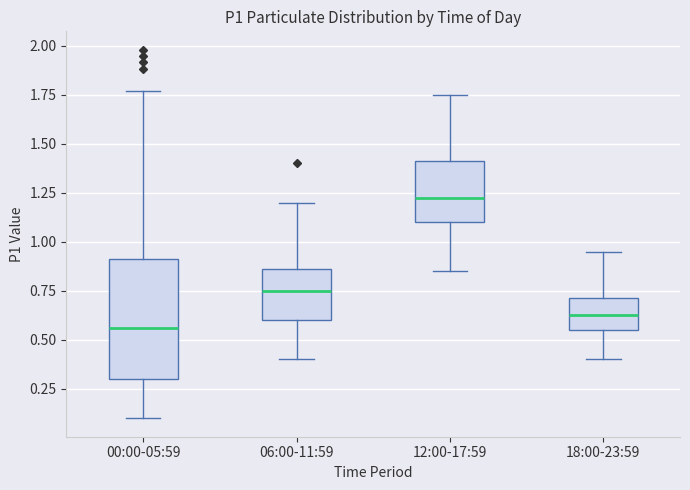

Reading left to right, transcribe this box plot: for each box, give where its median line is, the range the box spans, and where its two whiskers end, as read against the y-axis. The values are not printed on the chart, so give them approximately, as read against the axis.

00:00-05:59: median 0.55, box 0.30 to 0.90, whiskers 0.10 to 1.75
06:00-11:59: median 0.75, box 0.60 to 0.85, whiskers 0.40 to 1.20
12:00-17:59: median 1.25, box 1.10 to 1.40, whiskers 0.85 to 1.75
18:00-23:59: median 0.65, box 0.55 to 0.70, whiskers 0.40 to 0.95